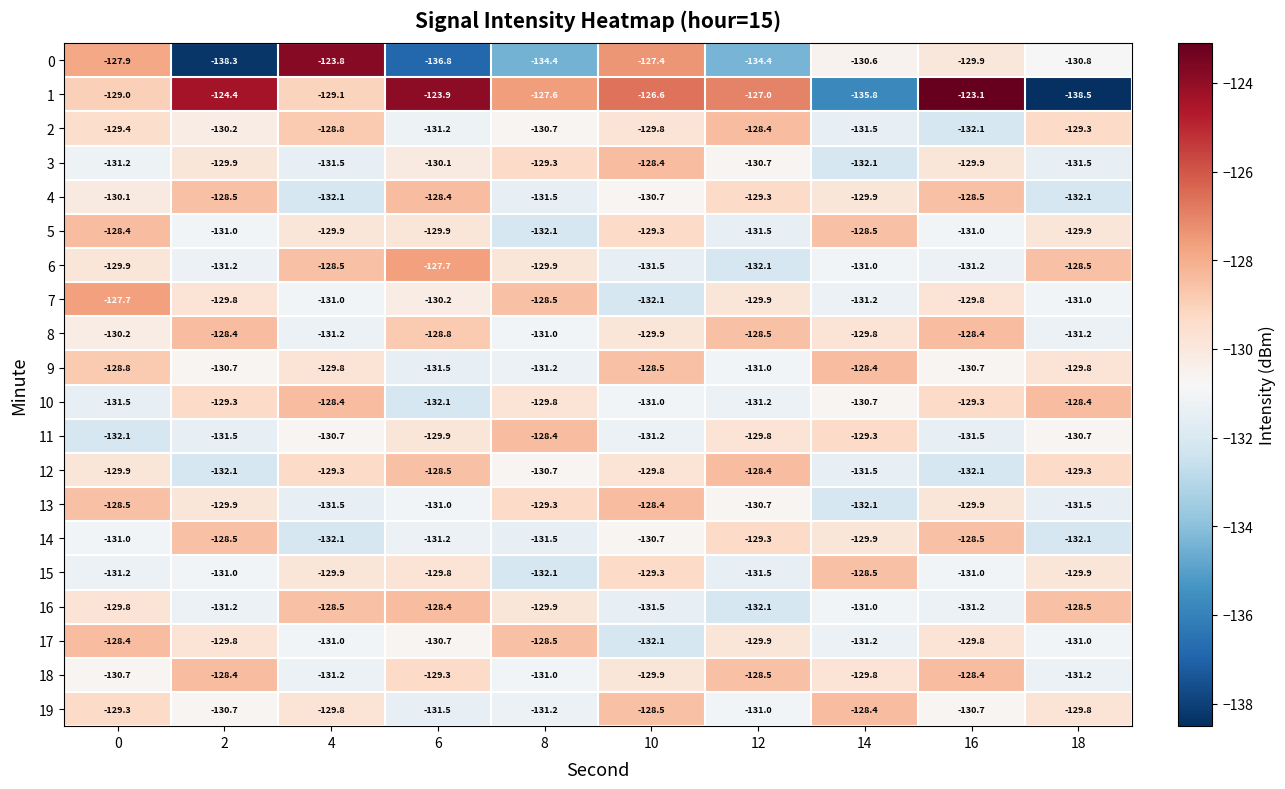

Which label corresponds to the smallest value in the chart?

18